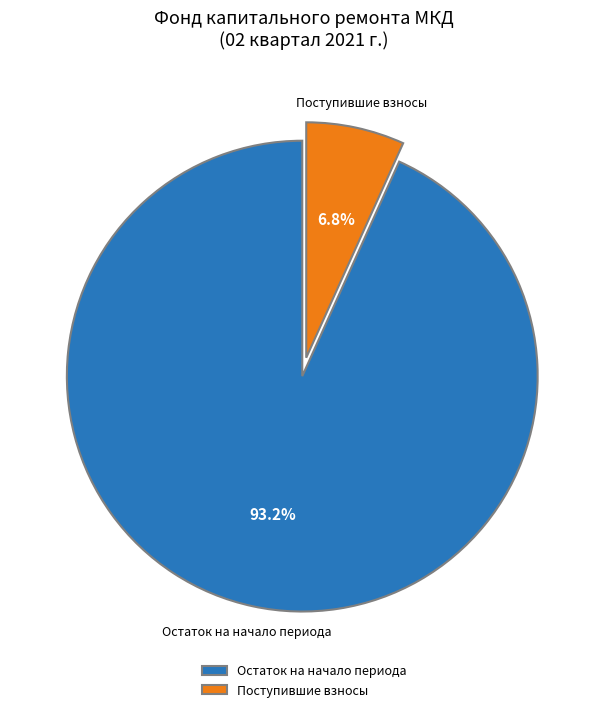

Which has a higher value, Поступившие взносы or Остаток на начало периода?

Остаток на начало периода